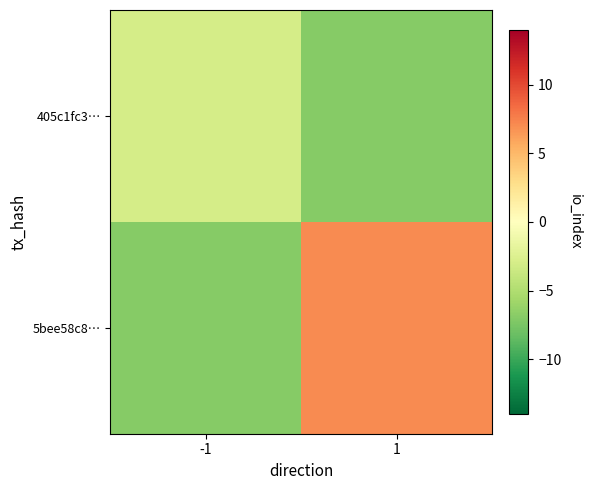

At -1, list the series in order from largest to smallest.

405c1fc3…, 5bee58c8…